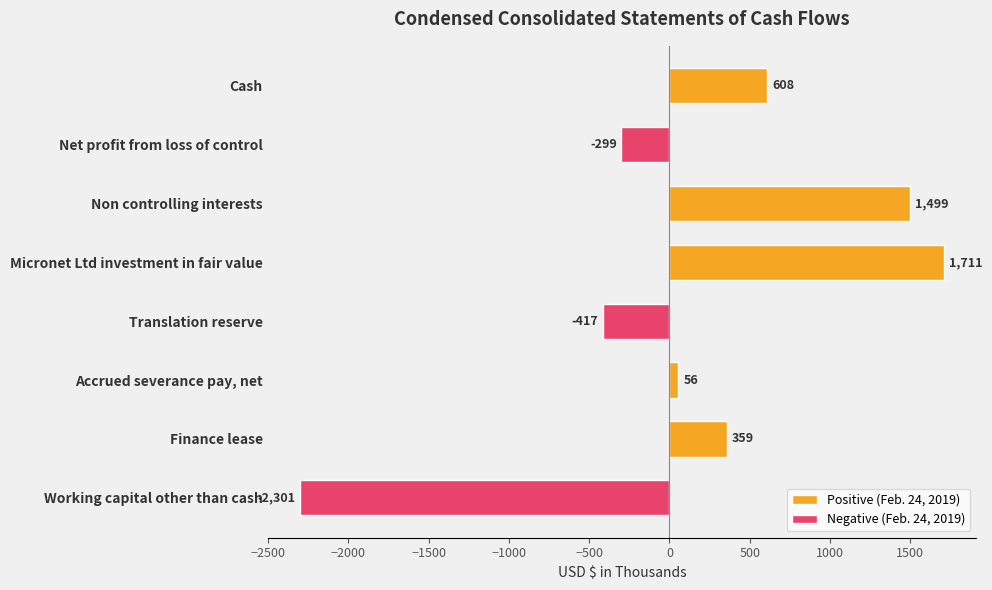

Which has a higher value, Finance lease or Accrued severance pay, net?

Finance lease